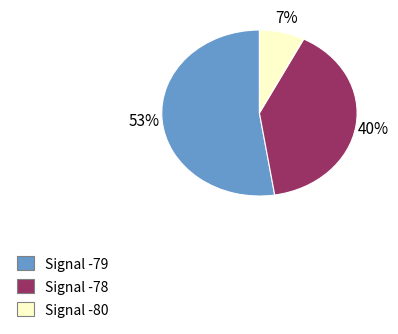

To the nearest percent, what is the average slice percentage?

33%